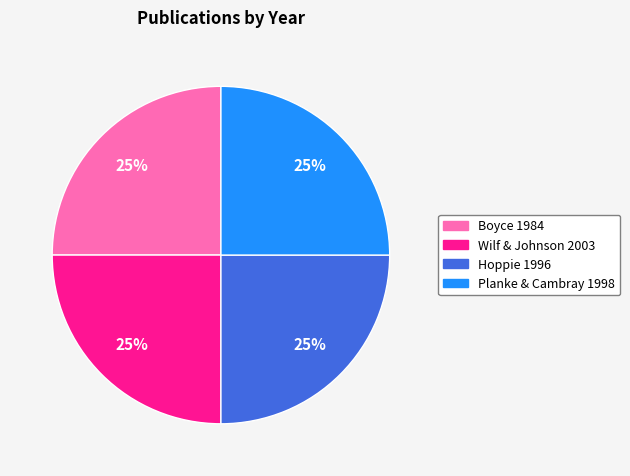

Is it true that Hoppie 1996 is 35% of the pie?

False